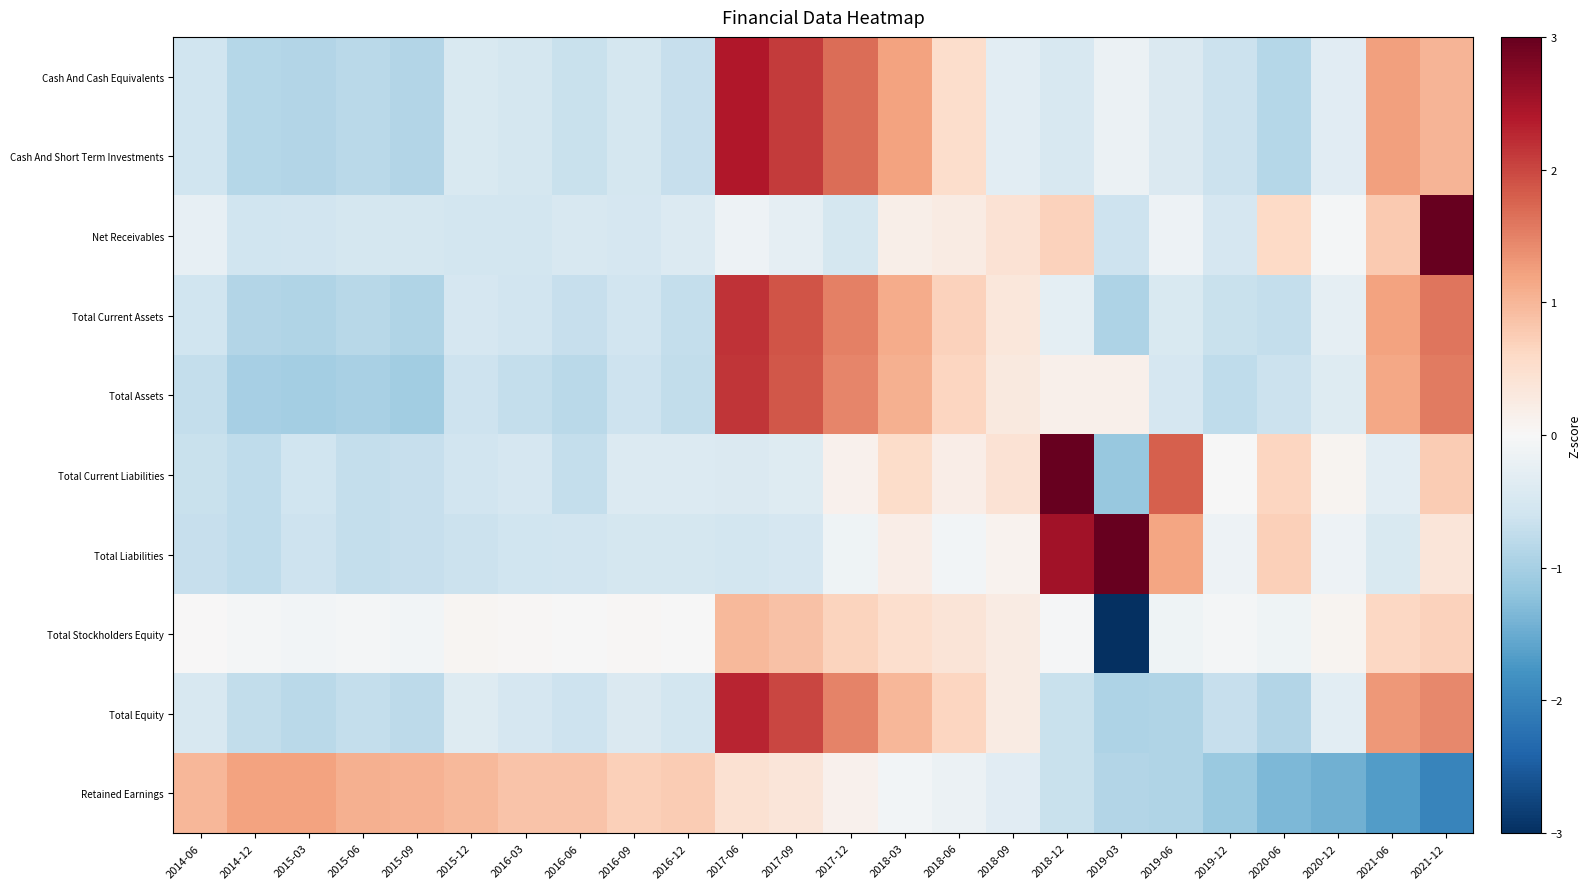

Reading right to left, what are all the values shown in this chart?

Cash And Cash Equivalents: 2021-12=1.0	2021-06=1.2	2020-12=-0.3	2020-06=-0.8	2019-12=-0.6	2019-06=-0.4	2019-03=-0.2	2018-12=-0.5	2018-09=-0.3	2018-06=0.5	2018-03=1.2	2017-12=1.7	2017-09=2.1	2017-06=2.4	2016-12=-0.7	2016-09=-0.5	2016-06=-0.7	2016-03=-0.5	2015-12=-0.5	2015-09=-0.9	2015-06=-0.8	2015-03=-0.9	2014-12=-0.8	2014-06=-0.6
Cash And Short Term Investments: 2021-12=1.0	2021-06=1.2	2020-12=-0.3	2020-06=-0.8	2019-12=-0.6	2019-06=-0.4	2019-03=-0.2	2018-12=-0.5	2018-09=-0.3	2018-06=0.5	2018-03=1.2	2017-12=1.7	2017-09=2.1	2017-06=2.4	2016-12=-0.7	2016-09=-0.5	2016-06=-0.7	2016-03=-0.5	2015-12=-0.5	2015-09=-0.9	2015-06=-0.8	2015-03=-0.9	2014-12=-0.8	2014-06=-0.6
Net Receivables: 2021-12=4.3	2021-06=0.8	2020-12=-0.1	2020-06=0.6	2019-12=-0.5	2019-06=-0.1	2019-03=-0.6	2018-12=0.7	2018-09=0.4	2018-06=0.2	2018-03=0.2	2017-12=-0.5	2017-09=-0.3	2017-06=-0.2	2016-12=-0.4	2016-09=-0.5	2016-06=-0.5	2016-03=-0.6	2015-12=-0.6	2015-09=-0.5	2015-06=-0.5	2015-03=-0.6	2014-12=-0.6	2014-06=-0.3
Total Current Assets: 2021-12=1.6	2021-06=1.2	2020-12=-0.3	2020-06=-0.7	2019-12=-0.7	2019-06=-0.4	2019-03=-0.9	2018-12=-0.3	2018-09=0.3	2018-06=0.7	2018-03=1.1	2017-12=1.5	2017-09=1.9	2017-06=2.2	2016-12=-0.7	2016-09=-0.6	2016-06=-0.7	2016-03=-0.6	2015-12=-0.5	2015-09=-0.9	2015-06=-0.8	2015-03=-0.9	2014-12=-0.9	2014-06=-0.6
Total Assets: 2021-12=1.6	2021-06=1.2	2020-12=-0.4	2020-06=-0.6	2019-12=-0.8	2019-06=-0.5	2019-03=0.2	2018-12=0.2	2018-09=0.3	2018-06=0.6	2018-03=1.1	2017-12=1.5	2017-09=1.9	2017-06=2.1	2016-12=-0.7	2016-09=-0.6	2016-06=-0.8	2016-03=-0.7	2015-12=-0.6	2015-09=-1.0	2015-06=-1.0	2015-03=-1.0	2014-12=-1.0	2014-06=-0.7
Total Current Liabilities: 2021-12=0.8	2021-06=-0.3	2020-12=0.1	2020-06=0.6	2019-12=-0.0	2019-06=1.8	2019-03=-1.1	2018-12=3.7	2018-09=0.4	2018-06=0.2	2018-03=0.6	2017-12=0.1	2017-09=-0.4	2017-06=-0.4	2016-12=-0.4	2016-09=-0.4	2016-06=-0.7	2016-03=-0.5	2015-12=-0.6	2015-09=-0.7	2015-06=-0.7	2015-03=-0.6	2014-12=-0.8	2014-06=-0.7
Total Liabilities: 2021-12=0.4	2021-06=-0.5	2020-12=-0.2	2020-06=0.7	2019-12=-0.1	2019-06=1.2	2019-03=3.3	2018-12=2.5	2018-09=0.1	2018-06=-0.1	2018-03=0.2	2017-12=-0.1	2017-09=-0.5	2017-06=-0.5	2016-12=-0.5	2016-09=-0.5	2016-06=-0.6	2016-03=-0.6	2015-12=-0.6	2015-09=-0.7	2015-06=-0.7	2015-03=-0.6	2014-12=-0.8	2014-06=-0.7
Total Stockholders Equity: 2021-12=0.7	2021-06=0.6	2020-12=0.1	2020-06=-0.1	2019-12=-0.1	2019-06=-0.1	2019-03=-4.5	2018-12=-0.0	2018-09=0.2	2018-06=0.4	2018-03=0.5	2017-12=0.7	2017-09=0.9	2017-06=1.0	2016-12=-0.0	2016-09=0.0	2016-06=-0.0	2016-03=0.0	2015-12=0.1	2015-09=-0.1	2015-06=-0.1	2015-03=-0.1	2014-12=-0.1	2014-06=0.0
Total Equity: 2021-12=1.4	2021-06=1.3	2020-12=-0.3	2020-06=-0.9	2019-12=-0.7	2019-06=-0.9	2019-03=-0.9	2018-12=-0.7	2018-09=0.2	2018-06=0.7	2018-03=1.0	2017-12=1.5	2017-09=2.0	2017-06=2.3	2016-12=-0.5	2016-09=-0.4	2016-06=-0.6	2016-03=-0.5	2015-12=-0.4	2015-09=-0.8	2015-06=-0.7	2015-03=-0.8	2014-12=-0.7	2014-06=-0.5
Retained Earnings: 2021-12=-2.0	2021-06=-1.7	2020-12=-1.4	2020-06=-1.4	2019-12=-1.1	2019-06=-0.9	2019-03=-0.9	2018-12=-0.7	2018-09=-0.3	2018-06=-0.2	2018-03=-0.1	2017-12=0.1	2017-09=0.4	2017-06=0.5	2016-12=0.8	2016-09=0.7	2016-06=0.9	2016-03=0.8	2015-12=1.0	2015-09=1.0	2015-06=1.1	2015-03=1.2	2014-12=1.2	2014-06=1.0